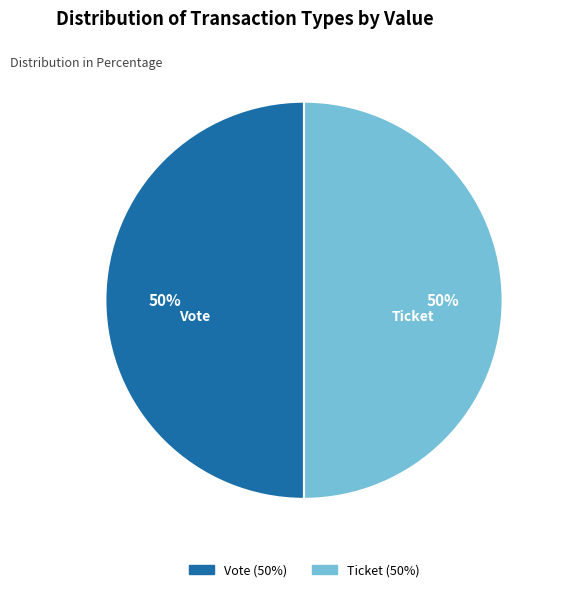

To the nearest percent, what is the average slice percentage?

50%